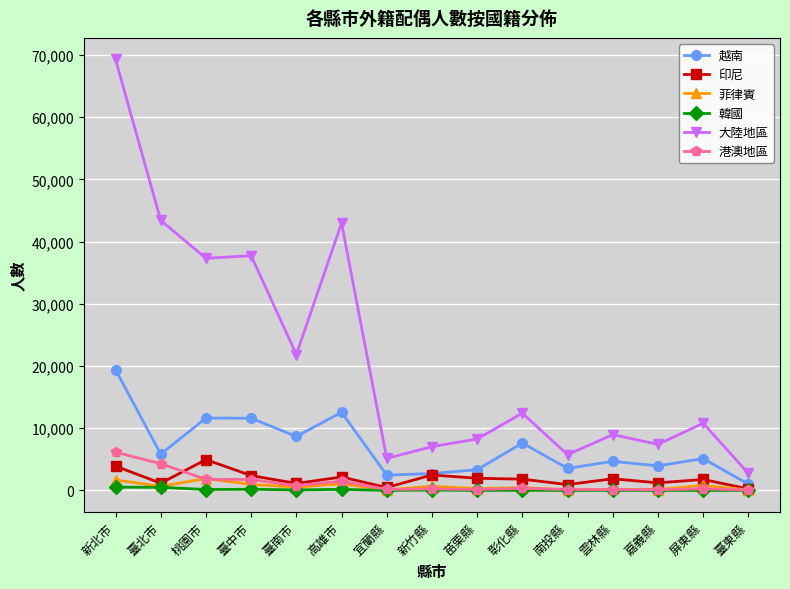

True or false: 韓國 and 越南 intersect in this chart.

False